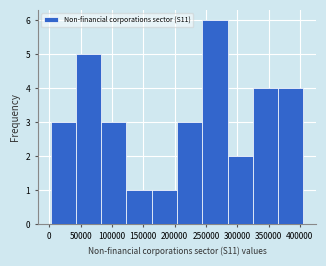

How tall is the bar that spans 85000 to 125000 on the x-axis? Neither the bar edges nor the heights are printed on the chart, so give them approximately, as read against the axes.

3